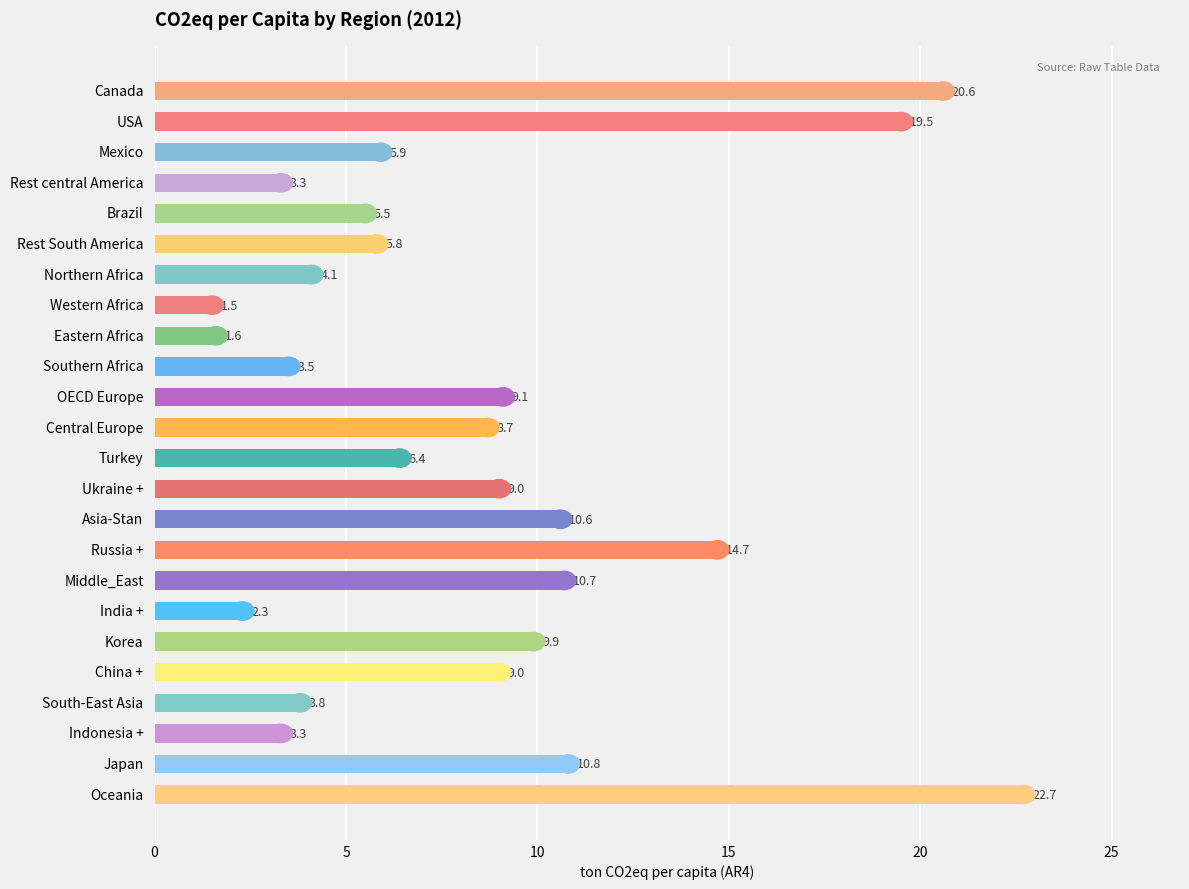

What is the difference between the second highest and minimum values?

19.1